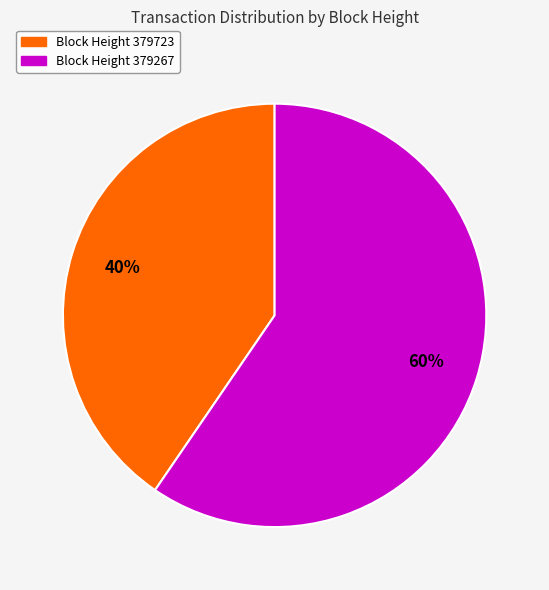

Count the number of slices in the pie.

2